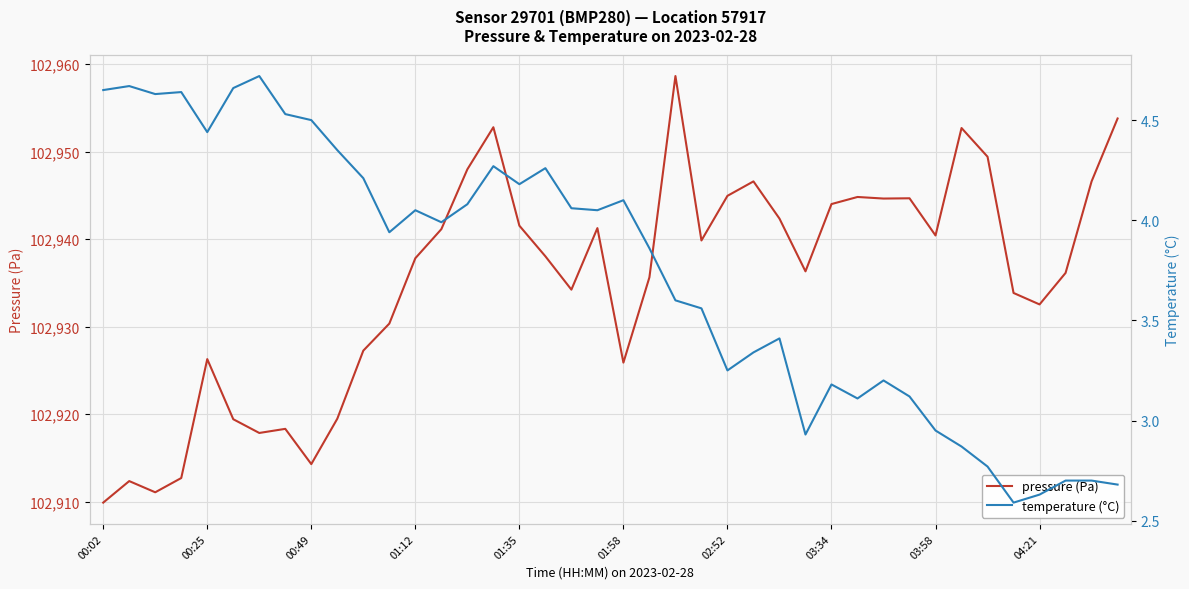

What is the maximum value for pressure (Pa)?

102958.6